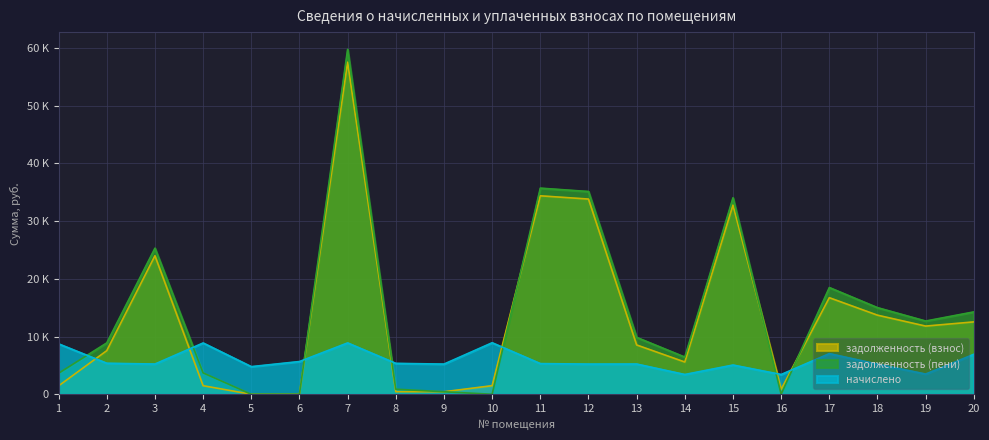

How many interior local valleys does the задолженность (взнос) series have?

4